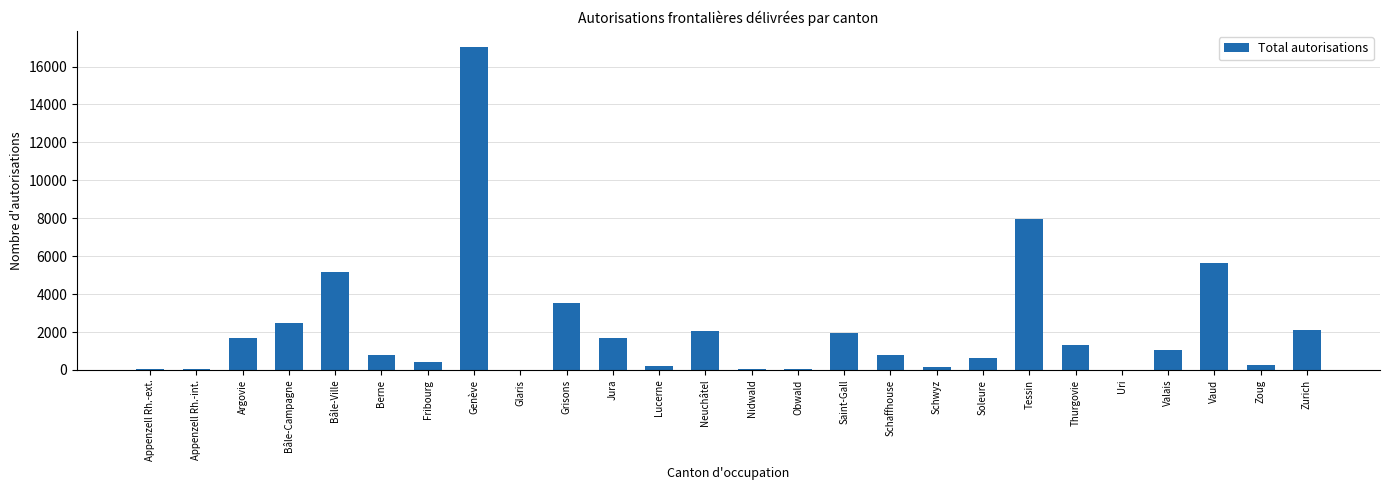

Which has a higher value, Grisons or Fribourg?

Grisons